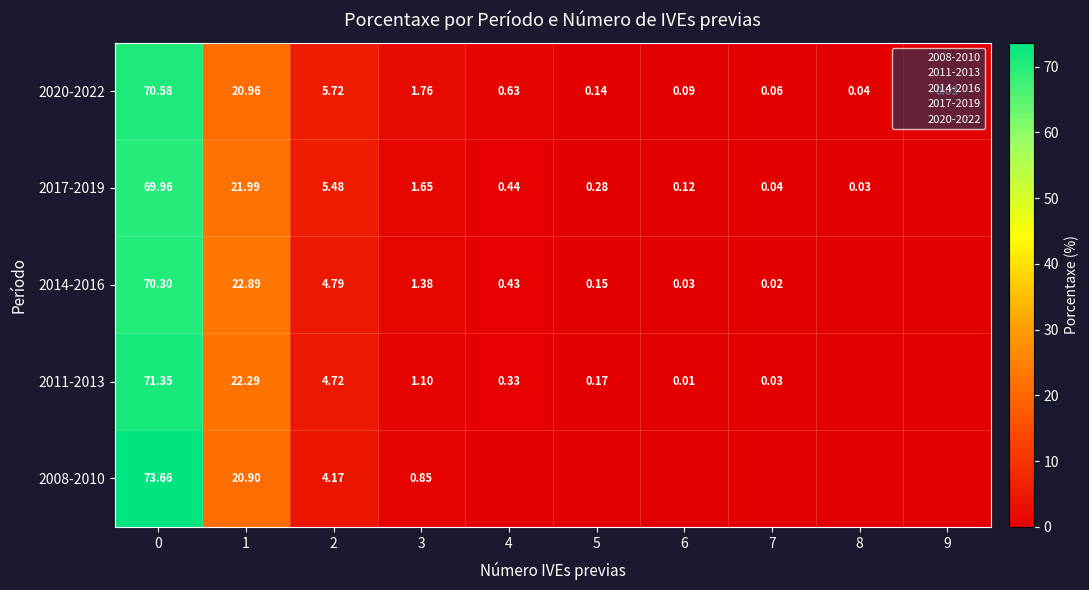

Between 3 and 1, which is larger?

1